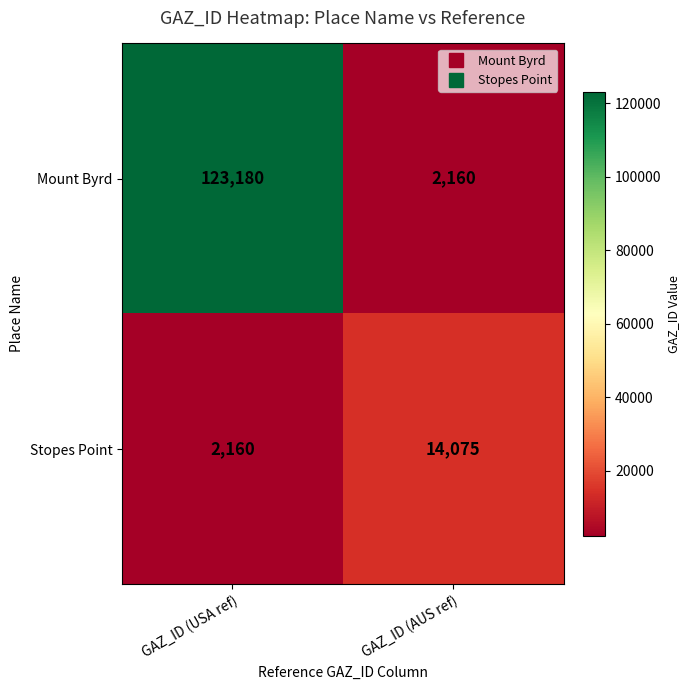

Reading right to left, extract all data points from this chart.

Mount Byrd: 2160	123180
Stopes Point: 14075	2160